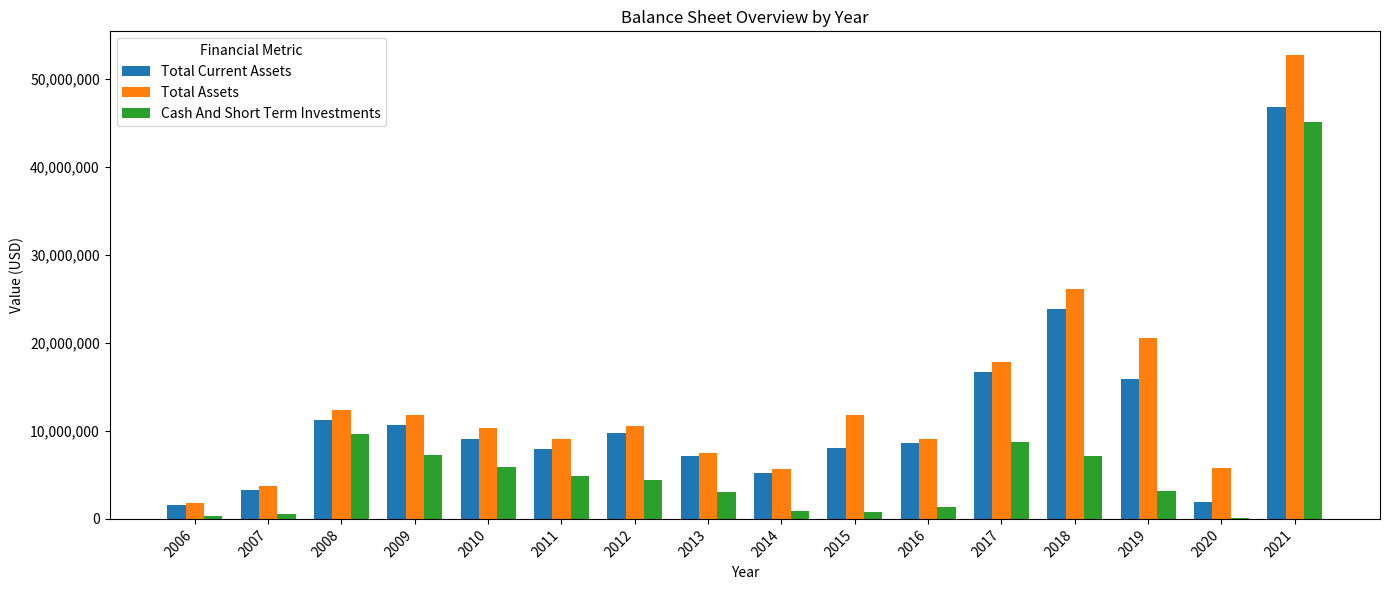

Does the chart contain stacked bars?

No